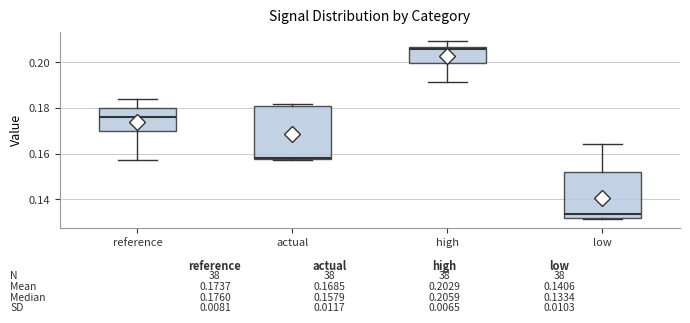

Which box has the lowest median line?

low